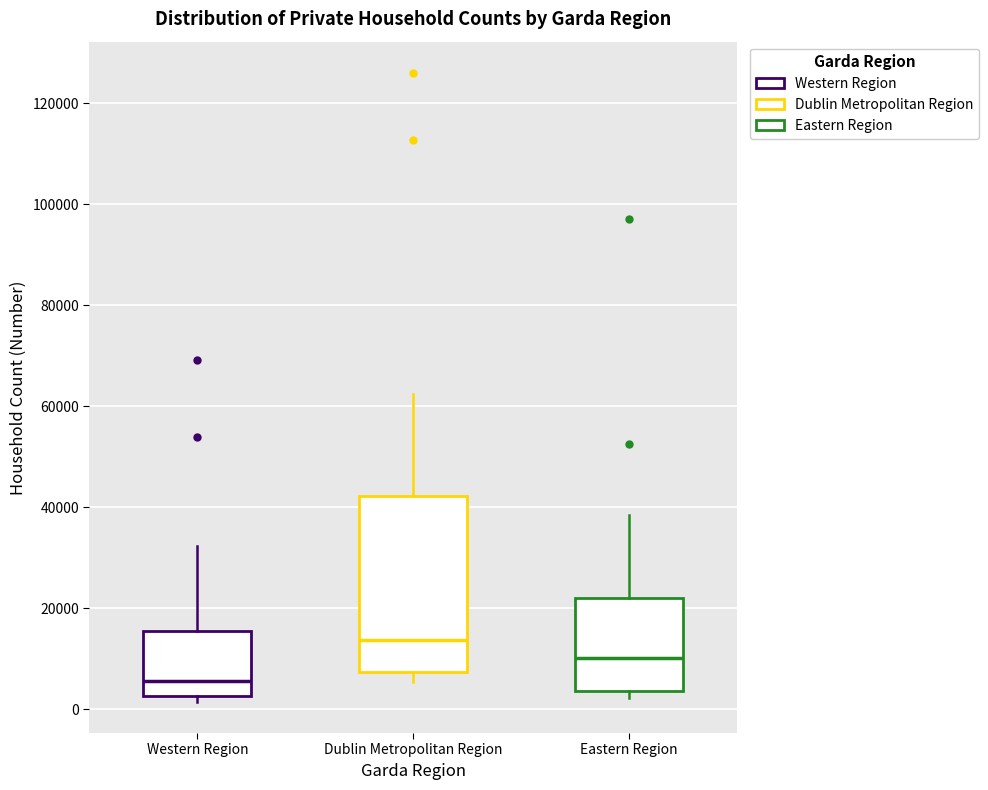

Which box's median line is the lowest?

Western Region